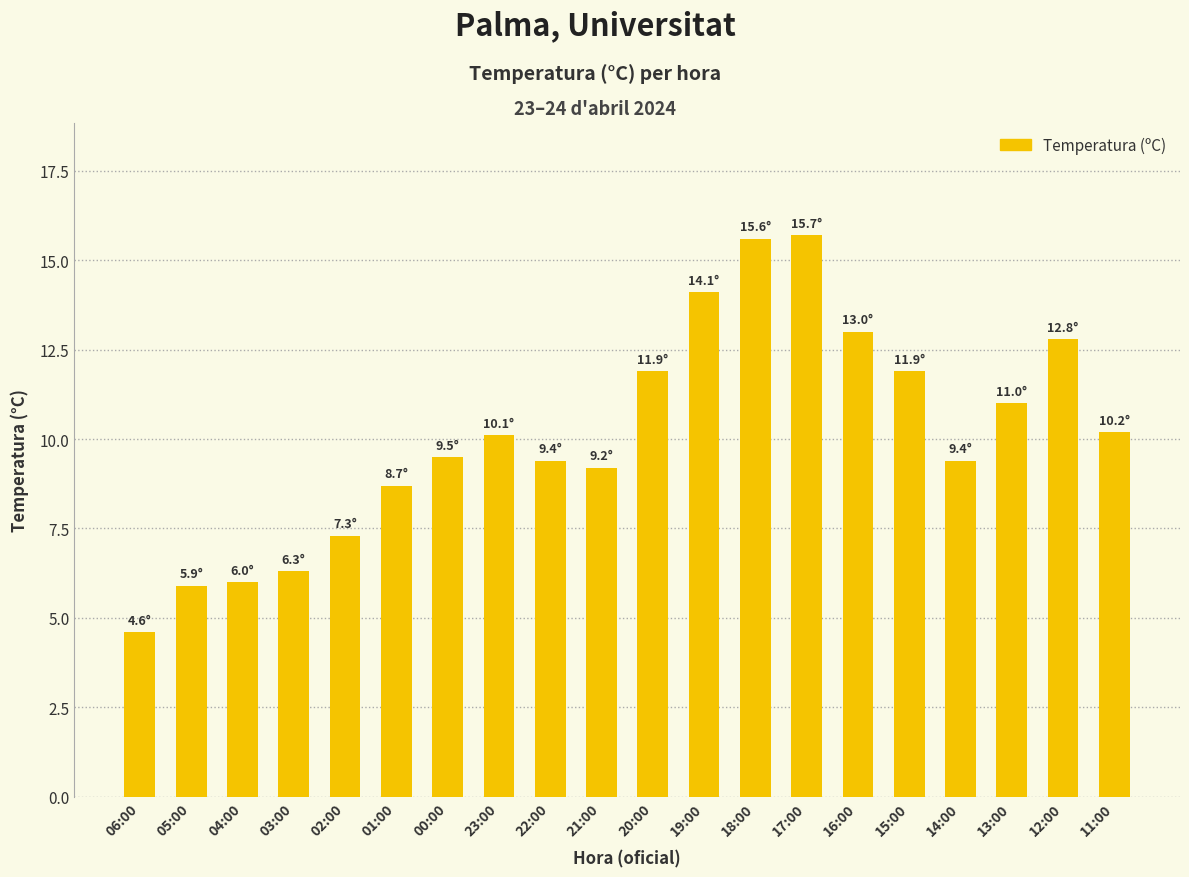

True or false: the data shows 4.6 at 06:00.

True